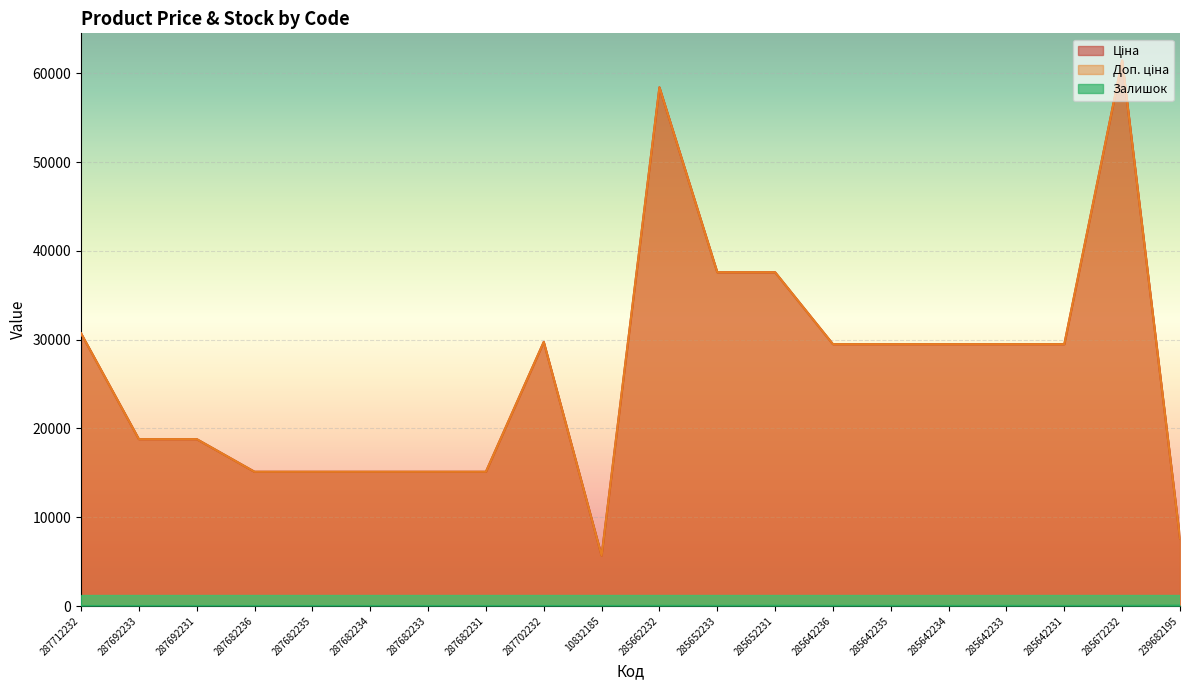

Reading left to right, transcribe all the data shown in this chart.

Ціна: 287712232=30717.1	287692233=18796.8	287692231=18796.8	287682236=15120.0	287682235=15120.0	287682234=15120.0	287682233=15120.0	287682231=15120.0	287702232=29747.2	10832185=5673.8	285662232=58426.5	285652233=37593.6	285652231=37593.6	285642236=29491.5	285642235=29491.5	285642234=29491.5	285642233=29491.5	285642231=29491.5	285672232=61434.3	239682195=7596.5
Доп. ціна: 287712232=30717.1	287692233=18796.8	287692231=18796.8	287682236=15120.0	287682235=15120.0	287682234=15120.0	287682233=15120.0	287682231=15120.0	287702232=29747.2	10832185=5673.8	285662232=58426.5	285652233=37593.6	285652231=37593.6	285642236=29491.5	285642235=29491.5	285642234=29491.5	285642233=29491.5	285642231=29491.5	285672232=61434.3	239682195=7596.5
Залишок: 287712232=0.0	287692233=0.0	287692231=0.0	287682236=0.0	287682235=0.0	287682234=0.0	287682233=0.0	287682231=0.0	287702232=0.0	10832185=4.0	285662232=14.0	285652233=13.0	285652231=23.0	285642236=14.0	285642235=13.0	285642234=10.0	285642233=16.0	285642231=7.0	285672232=16.0	239682195=39.0